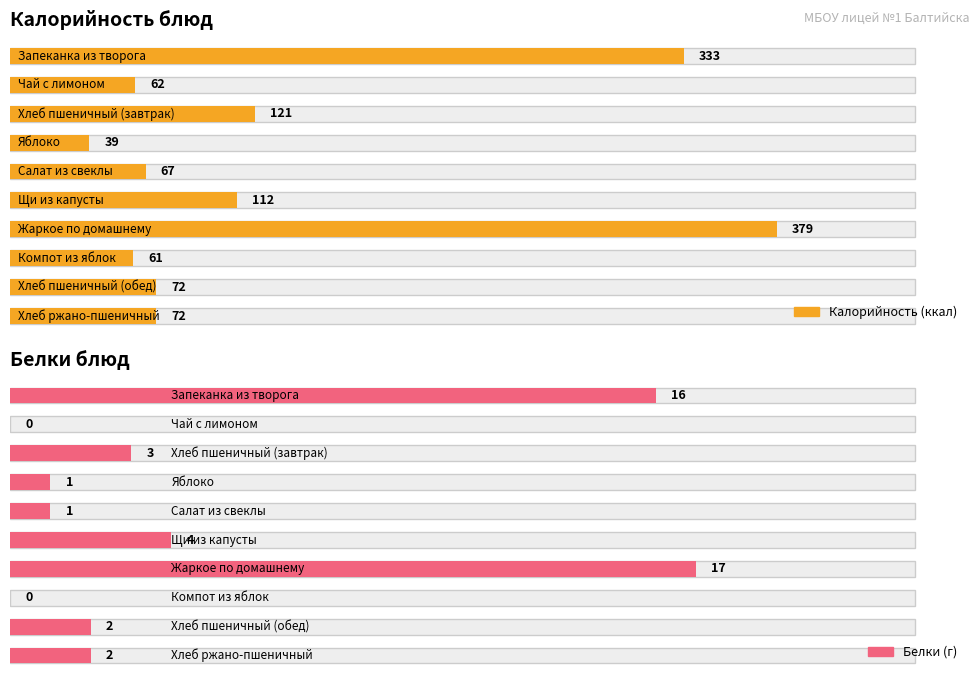

At which label does Белки reach its minimum?

Чай с лимоном